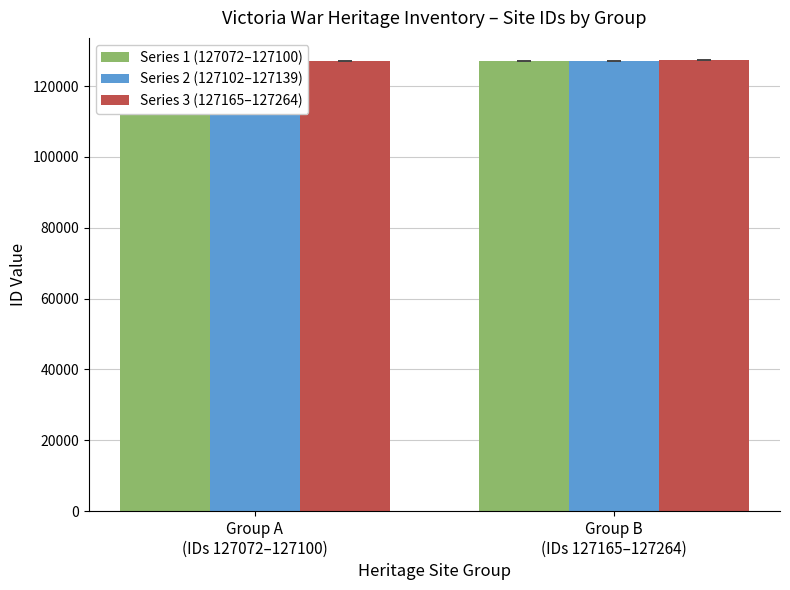

Reading left to right, list all the values displayed in this chart.

Series 1 (127072–127100): 127085.7	127171.0
Series 2 (127102–127139): 127106.0	127209.8
Series 3 (127165–127264): 127138.0	127260.0